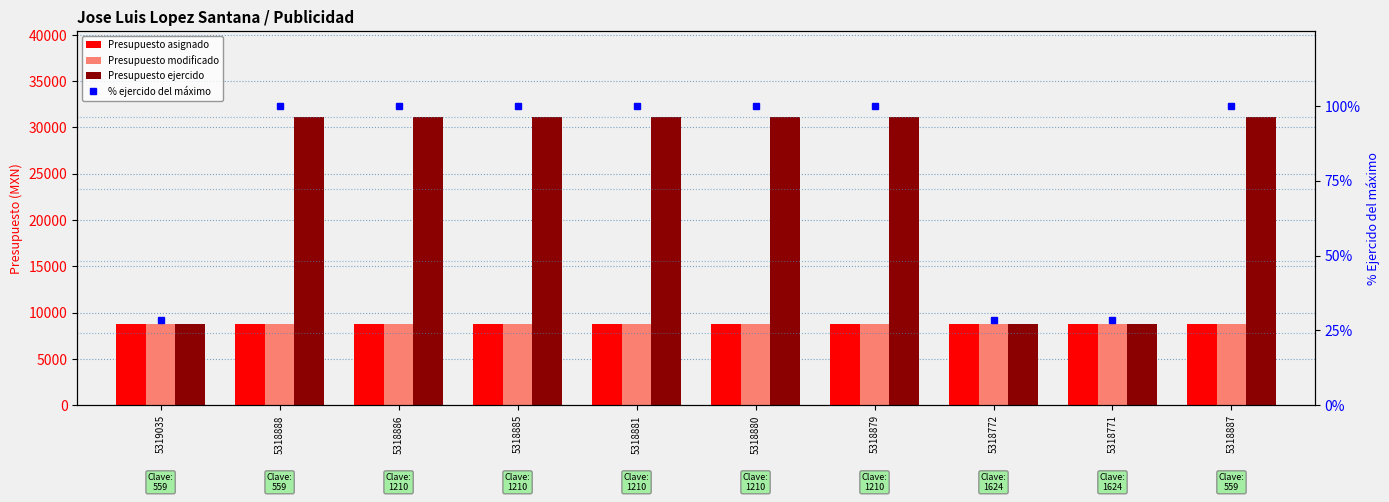

Is the value of % ejercido del máximo at 5318772 greater than the value of Presupuesto ejercido at 5318887?

No